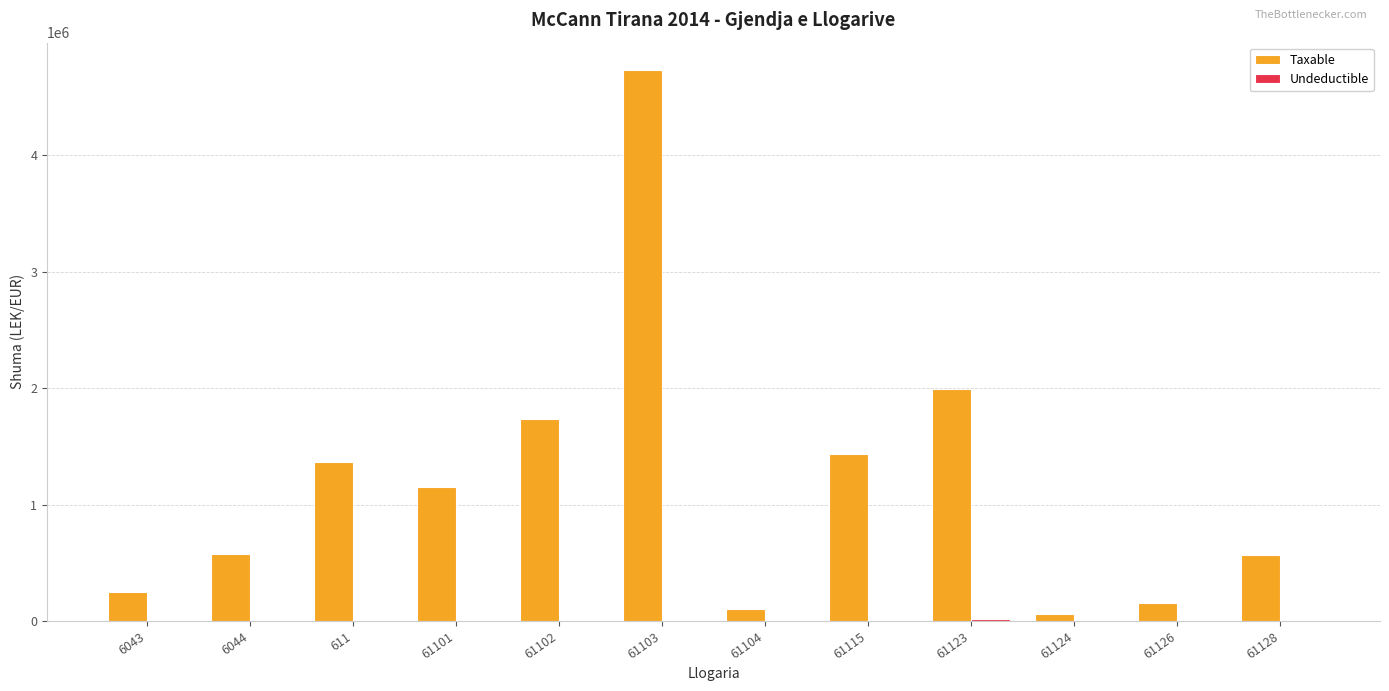

What is the sum of all Taxable values?

14125713.8